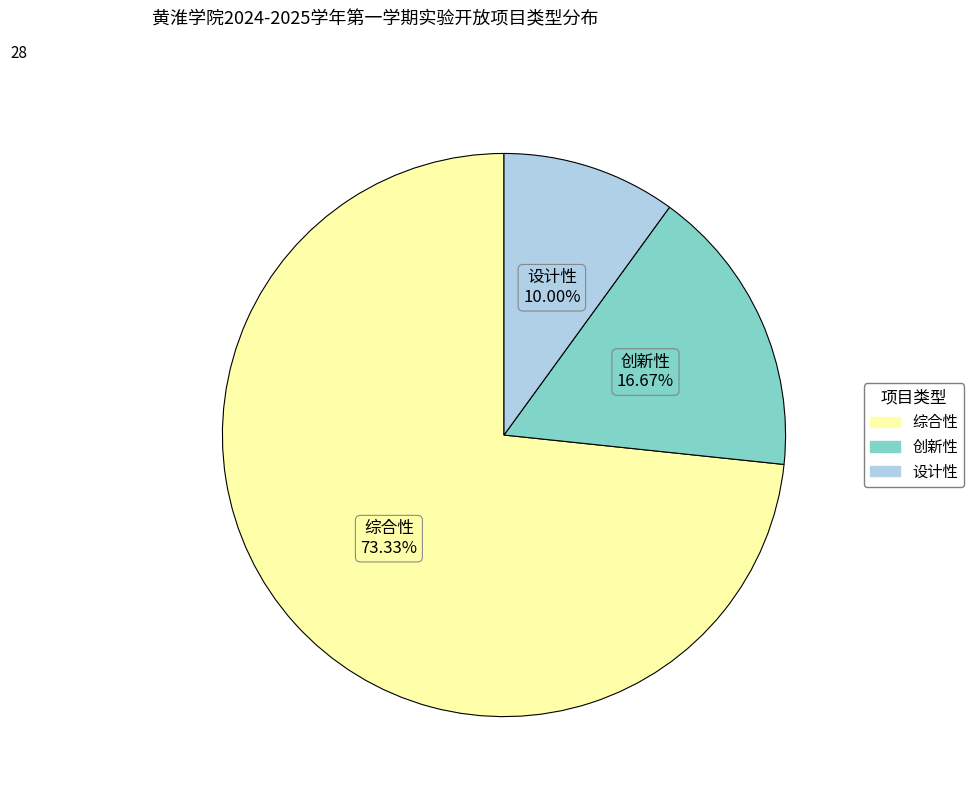

To the nearest percent, what percentage of the pie is 创新性?

17%